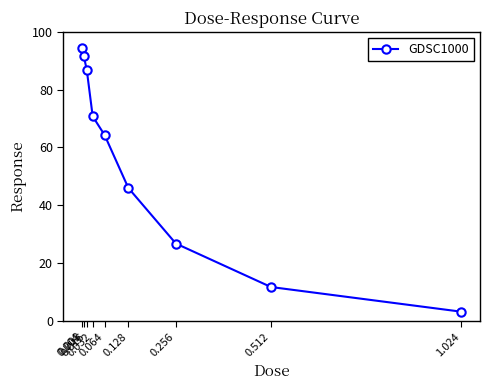

What is the minimum value shown in the chart?

3.2